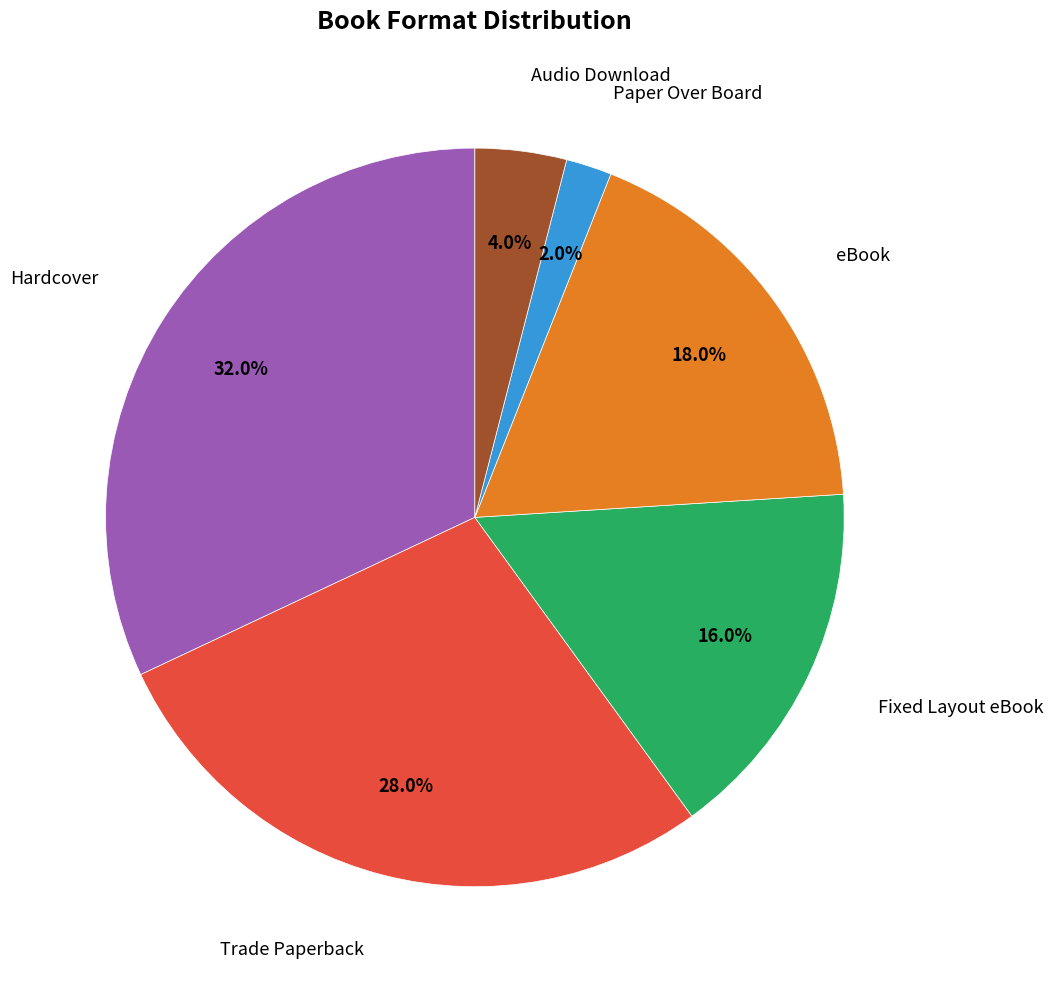

How many slices are in this pie chart?

6